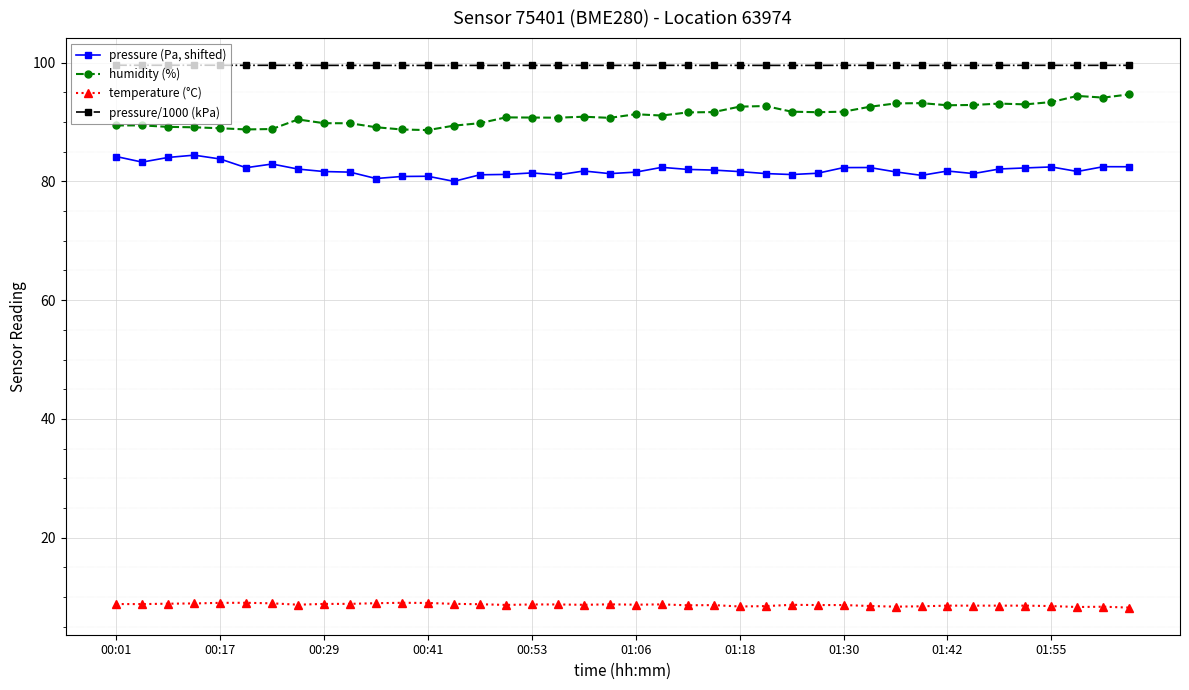

In pressure (Pa, shifted), how many points are higher than both neighbors (excluding endpoints)?

10